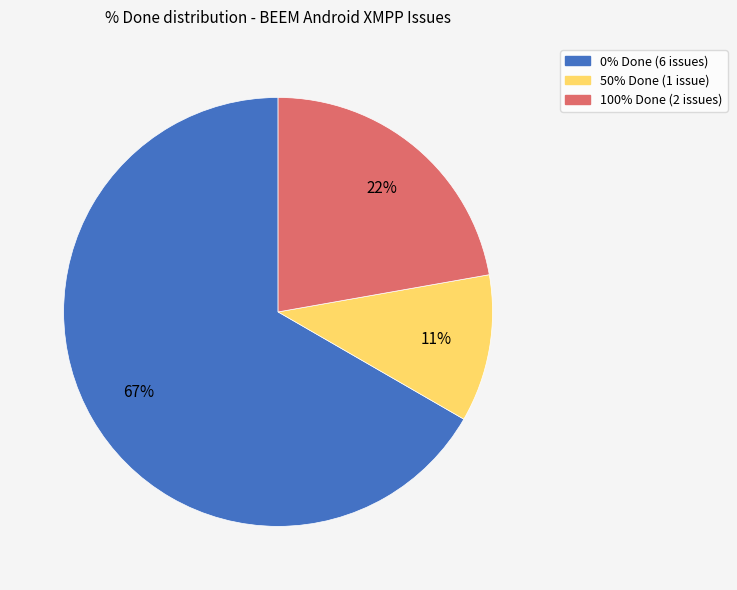

Which slice is the largest?

0% Done (6 issues)